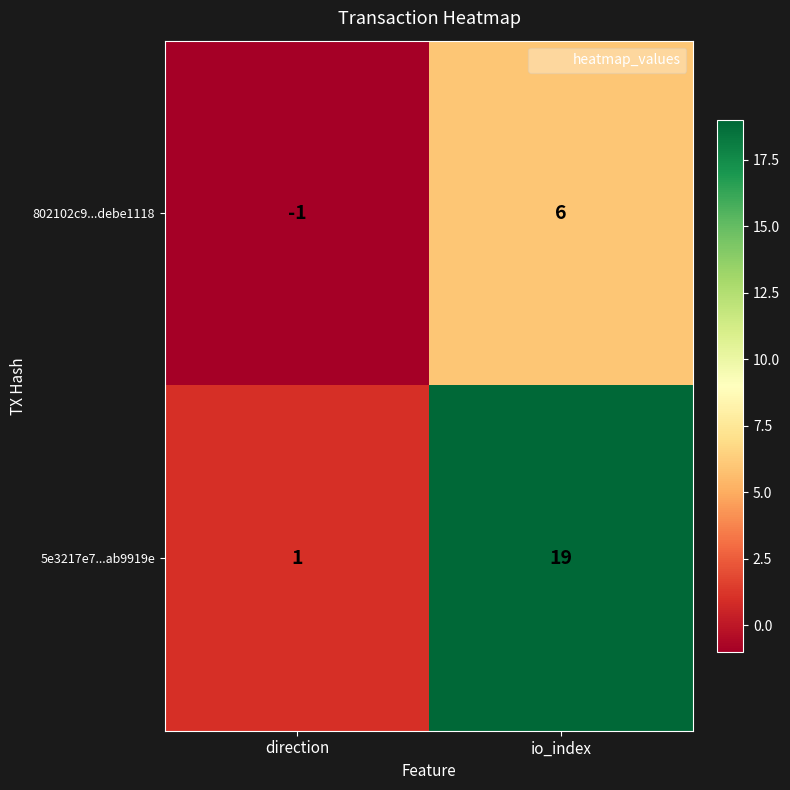

What is the greatest value displayed?

19